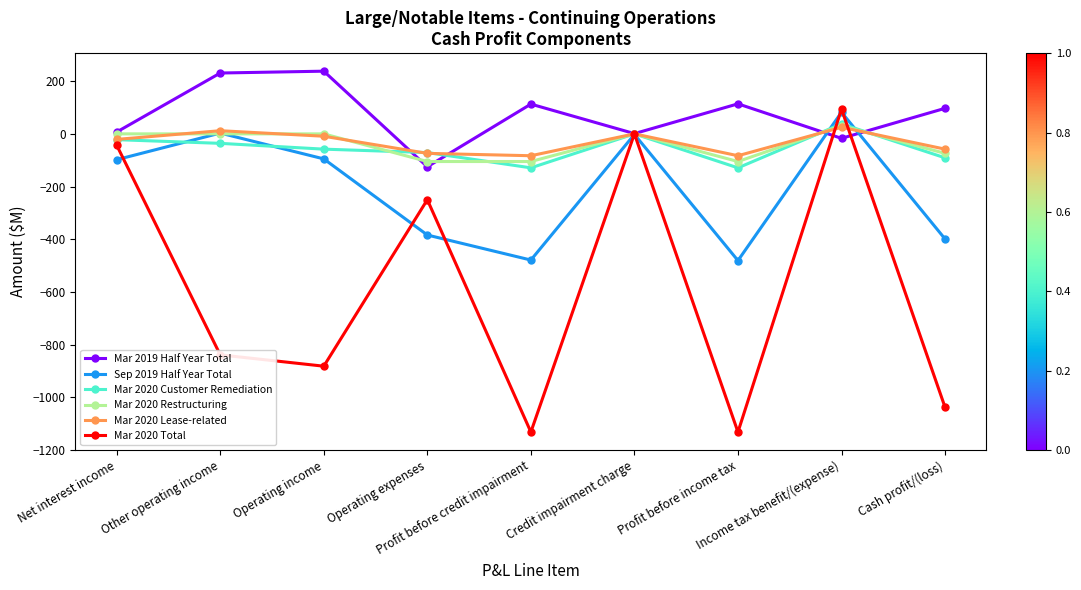

How many lines are shown in the chart?

6